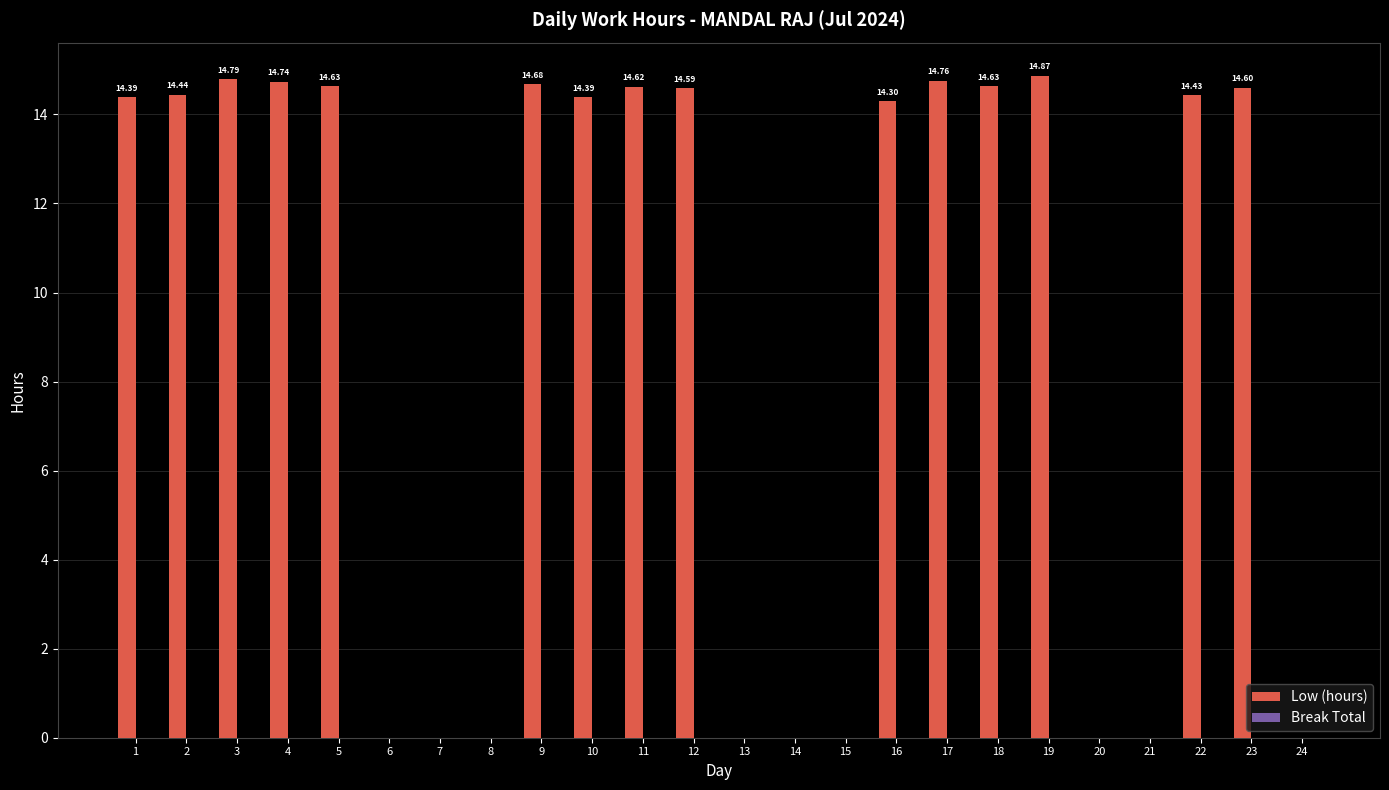

What is the sum of all values?

218.9